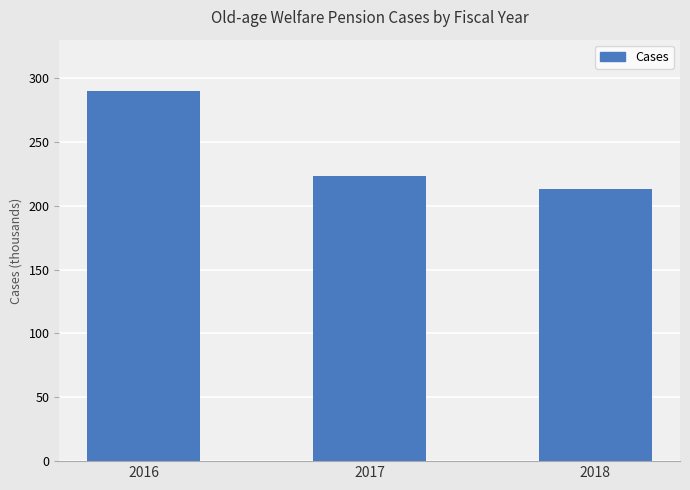

What is the greatest value displayed?

290